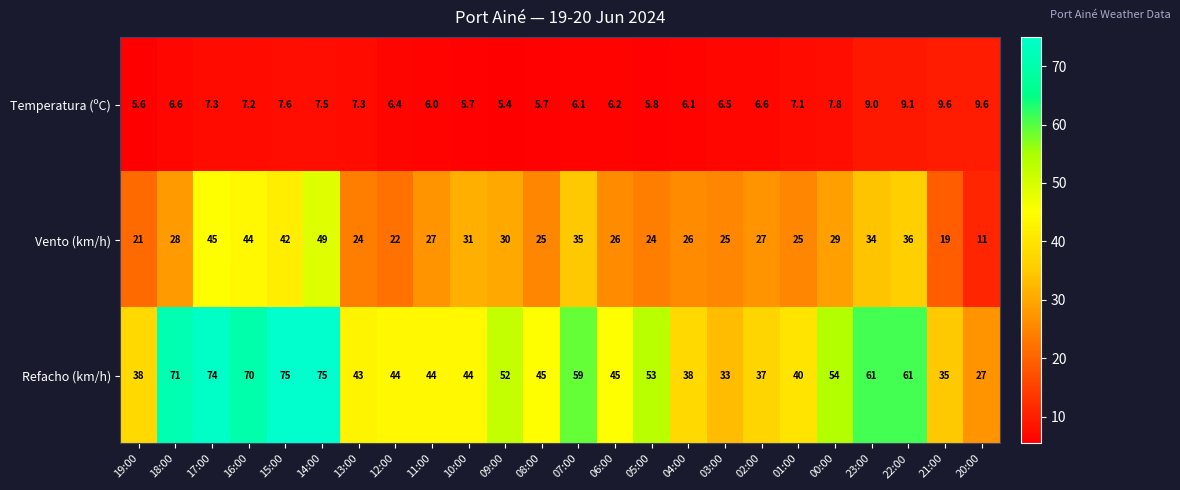

Rank the series by their maximum value, from lowest to highest.

Temperatura (ºC), Vento (km/h), Refacho (km/h)